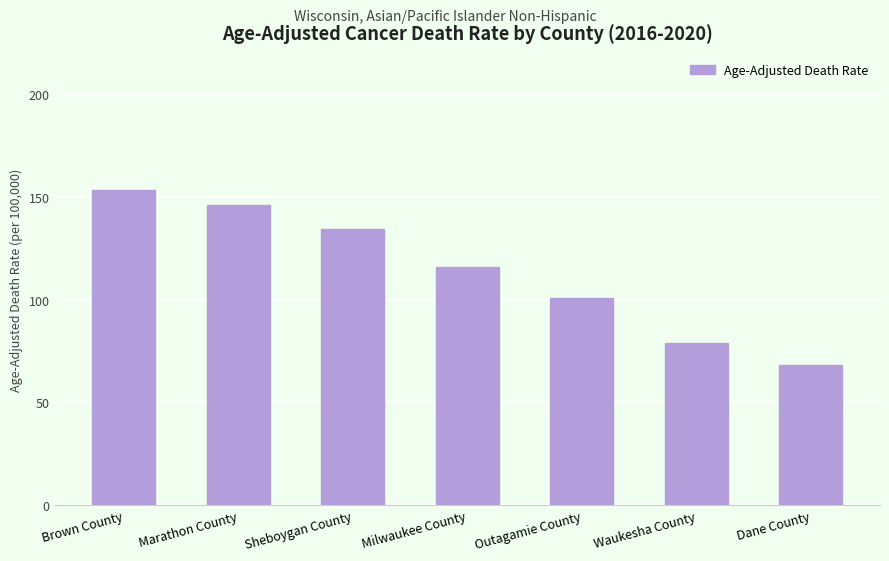

What is the label of the 5th bar from the left?

Outagamie County